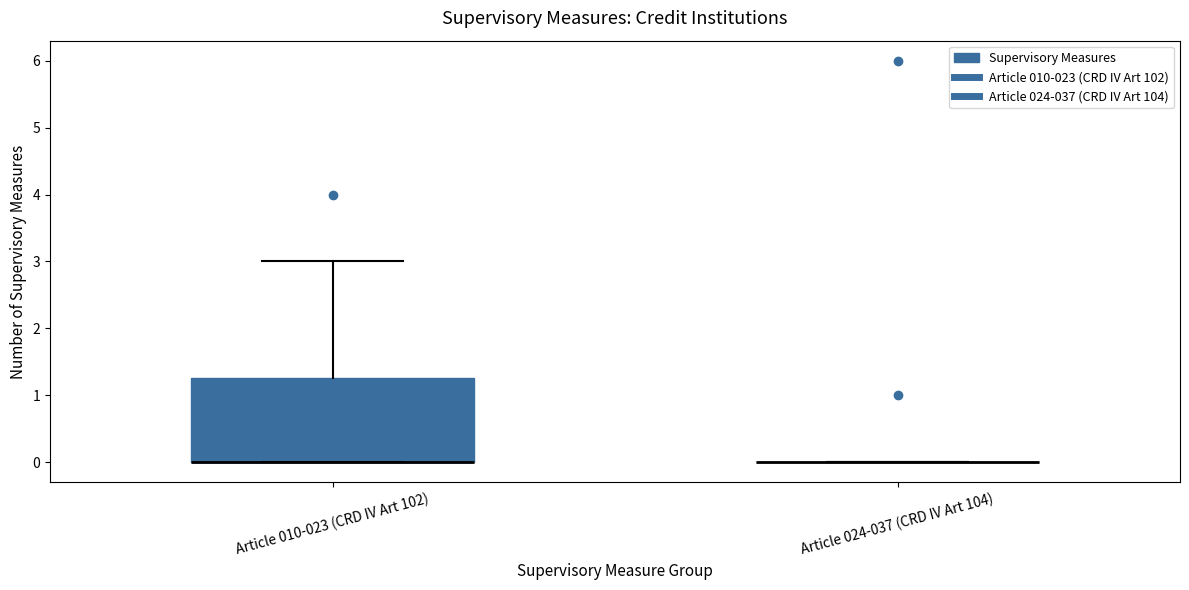

Which box is the tallest, from its lower edge to its upper edge?

Article 010-023 (CRD IV Art 102)